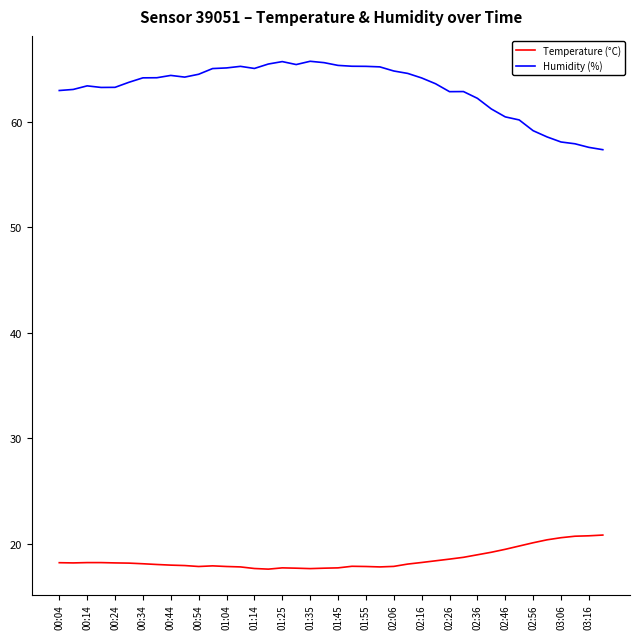

What is the difference between the maximum and minimum values in the Humidity (%) series?

8.4